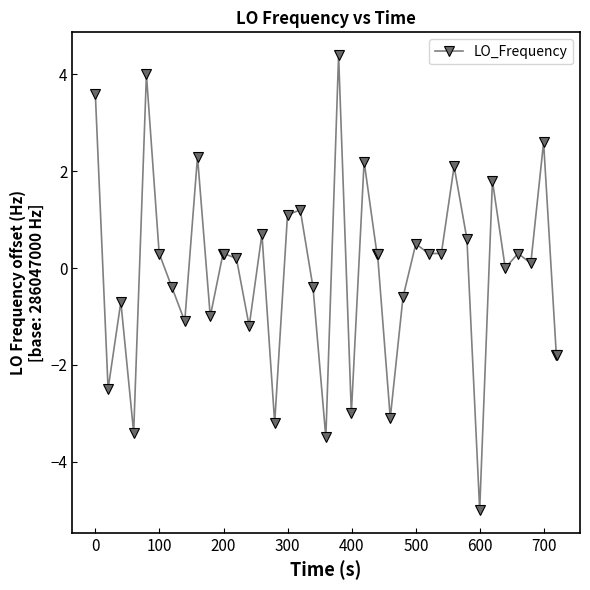

True or false: the data has more than 1 interior local peaks.

True